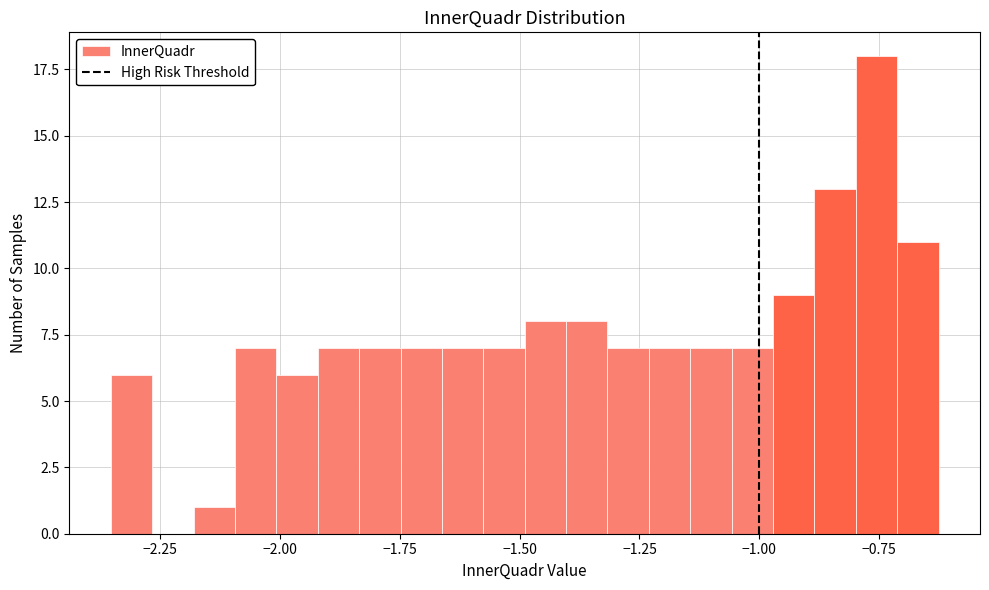

Read against the x-axis, roughly where is the centre of the tallest bar?

-0.75